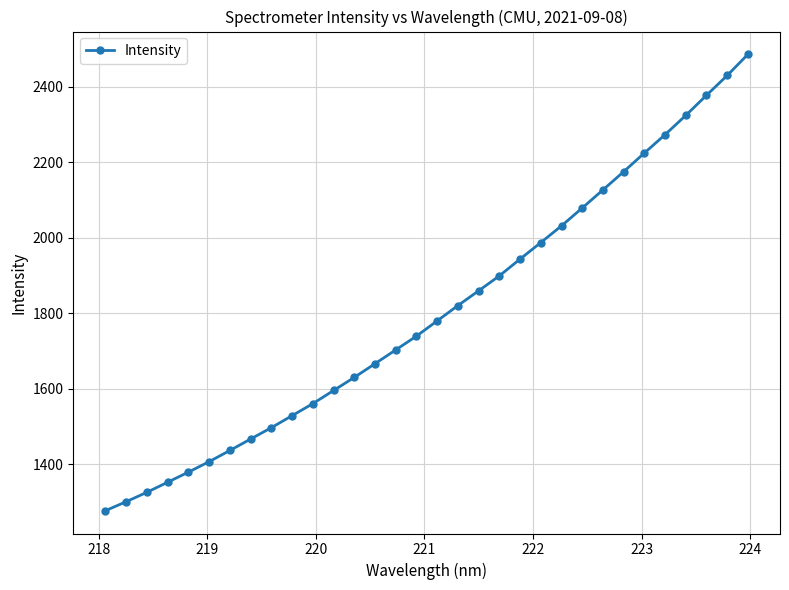

True or false: the data has more than 1 interior local peaks.

False